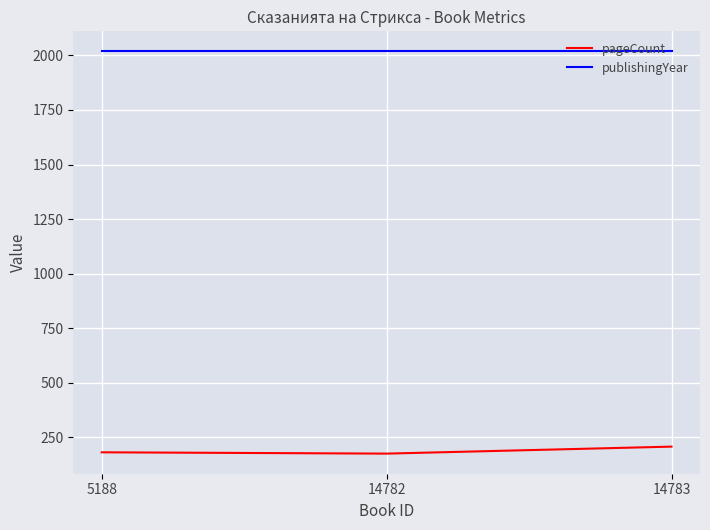

Rank the series at 14783 from lowest to highest value.

pageCount, publishingYear